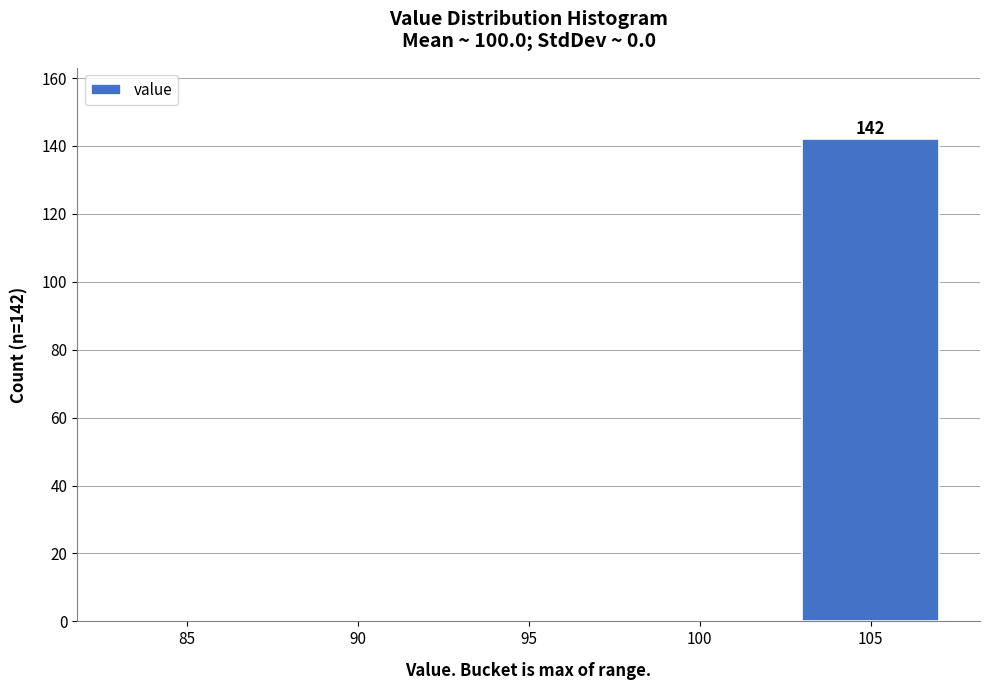

Reading left to right, what are all the values shown in this chart?

85=0	90=0	95=0	100=0	105=142